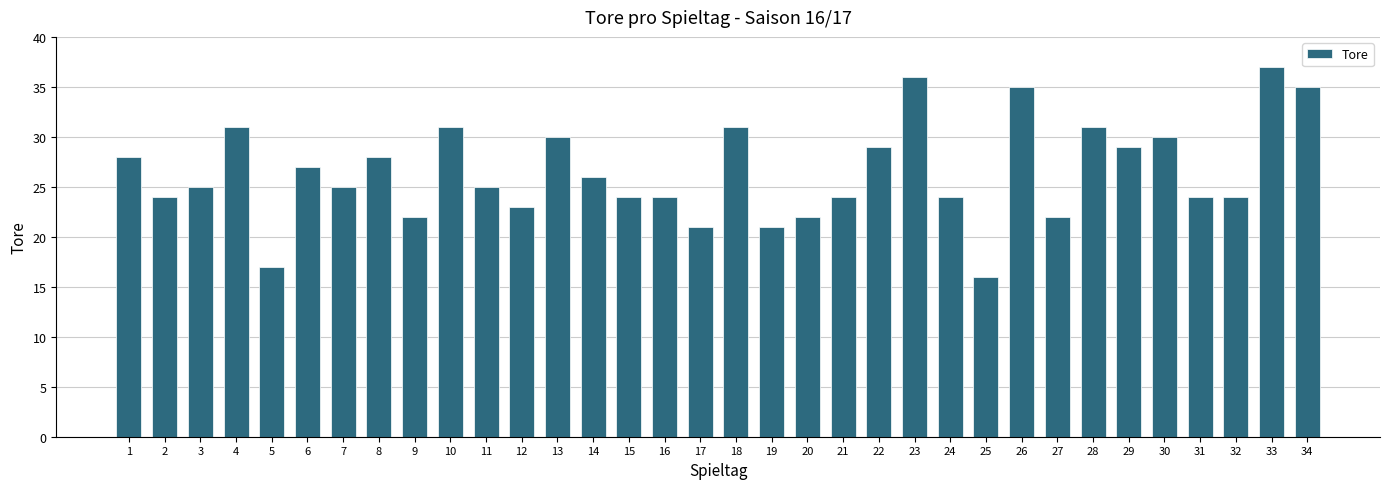

How many bars are there in total?

34